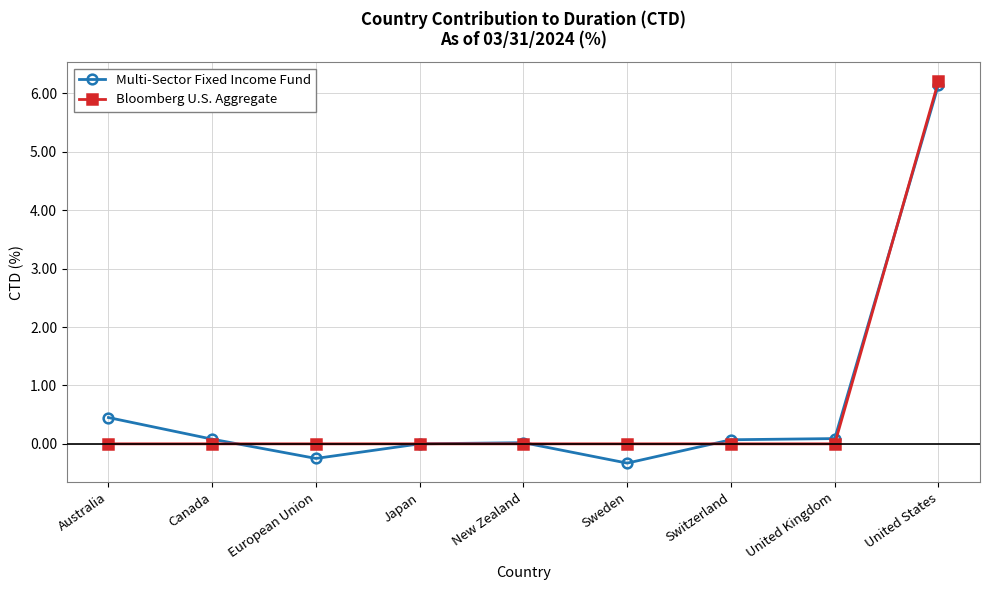

What is the total value across all series at Switzerland?

0.1